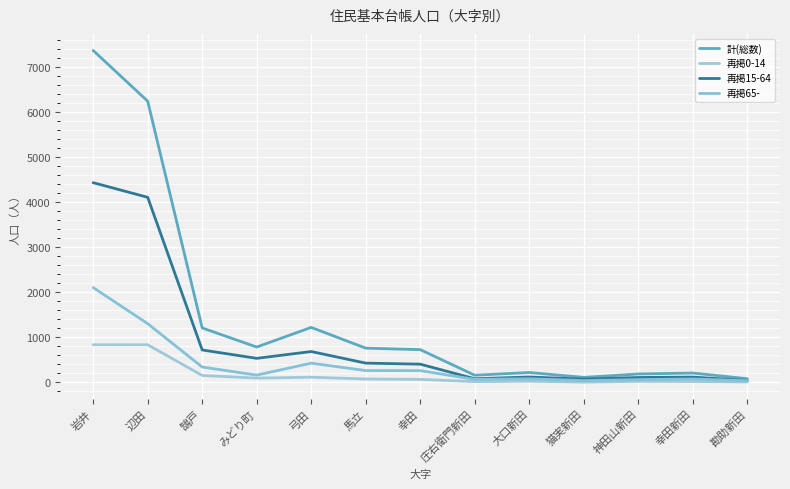

What position from the right is 弓田?

9